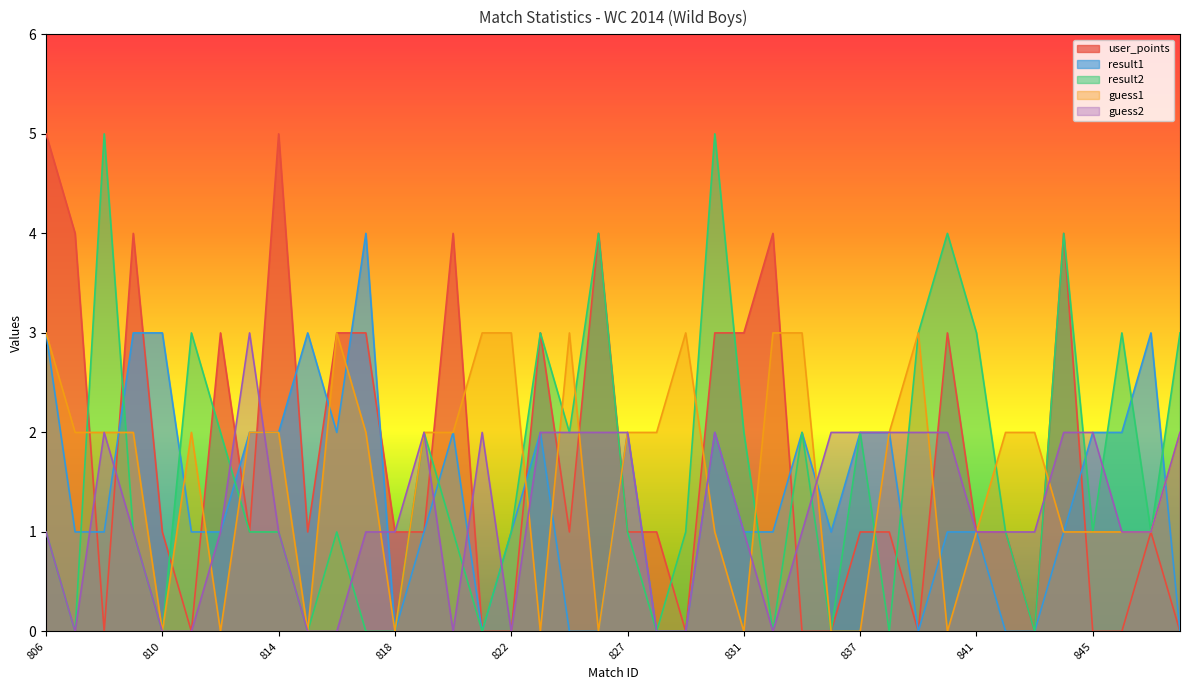

Reading right to left, extract all data points from this chart.

user_points: 0	1	0	0	4	0	1	1	3	0	1	1	0	0	4	3	3	0	1	1	4	1	3	0	0	4	1	1	3	3	1	5	1	3	0	1	4	0	4	5
result1: 0	3	2	2	1	0	0	1	1	0	2	2	1	2	1	1	2	0	0	2	0	0	2	1	0	2	1	0	4	2	3	2	2	1	1	3	3	1	1	3
result2: 3	1	3	1	4	0	1	3	4	3	0	2	0	2	0	2	5	1	0	1	4	2	3	1	0	1	2	0	0	1	0	1	1	2	3	0	1	5	0	1
guess1: 2	1	1	1	1	2	2	1	0	3	2	0	0	3	3	0	1	3	2	2	0	3	0	3	3	2	2	0	2	3	0	2	2	0	2	0	2	2	2	3
guess2: 2	1	1	2	2	1	1	1	2	2	2	2	2	1	0	1	2	0	0	2	2	2	2	0	2	0	2	1	1	0	0	1	3	1	0	0	1	2	0	1